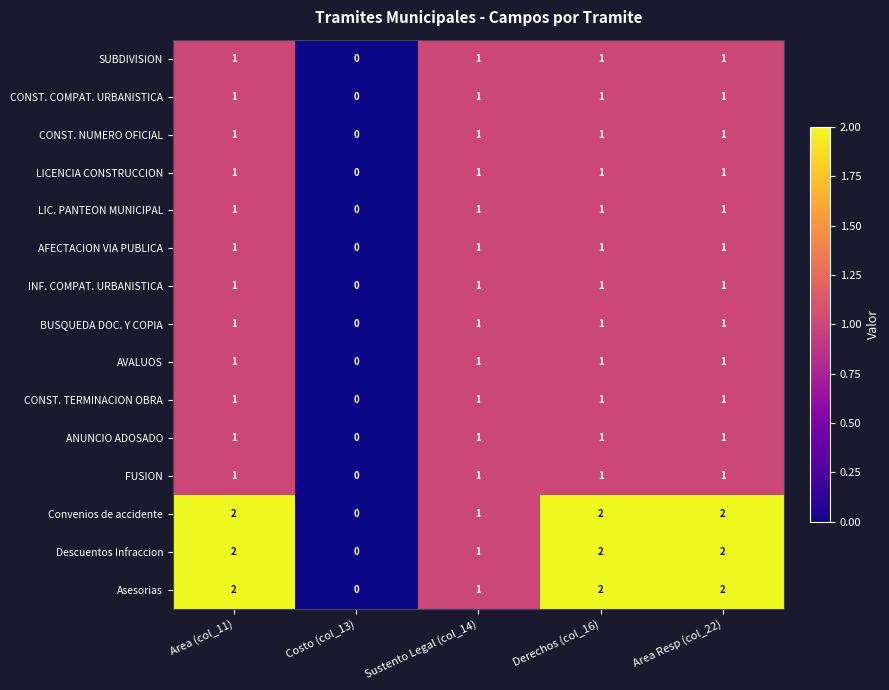

Is it true that Asesorias equals 3 at Derechos (col_16)?

False